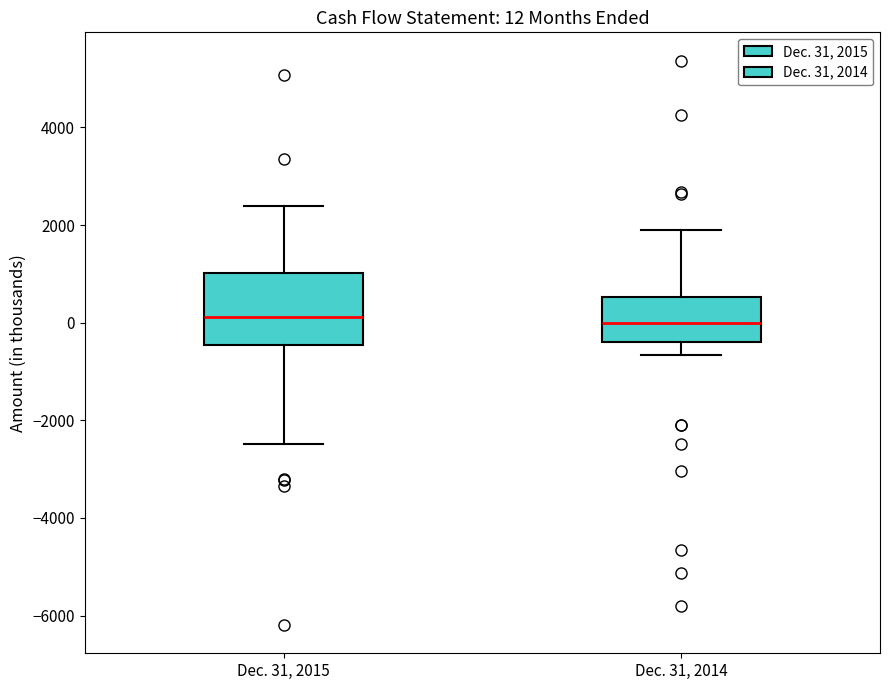

Comparing the boxes themselves (not the whiskers), which one is the tallest?

Dec. 31, 2015